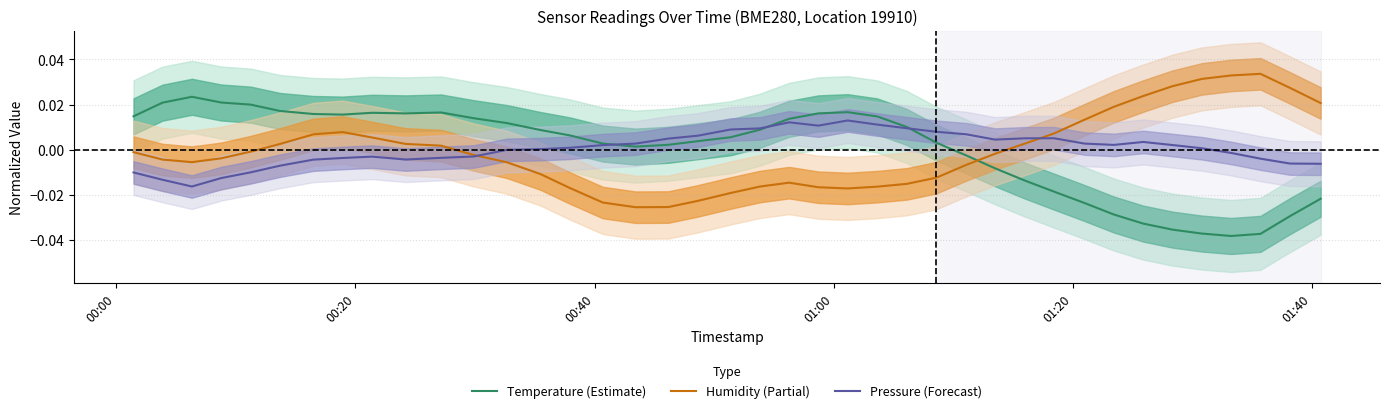

True or false: Humidity (Partial) and Temperature (Estimate) cross at least once.

True